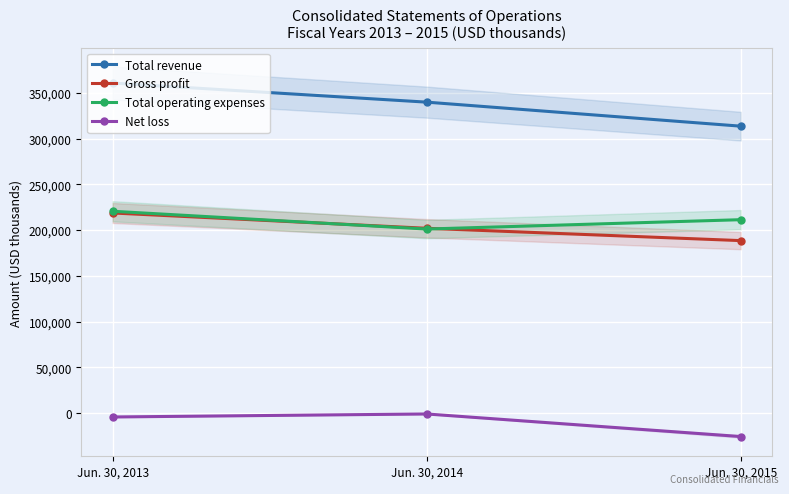

The Total revenue series shows 181712 at Jun. 30, 2013. True or false?

False